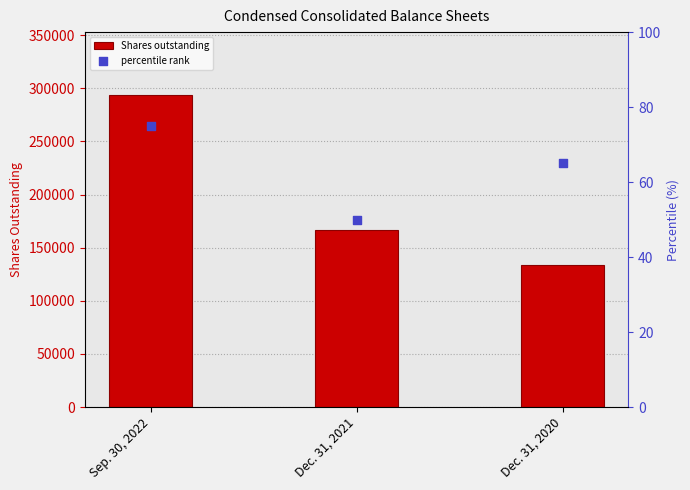

At how many categories does at least one series exceed 34374?

3